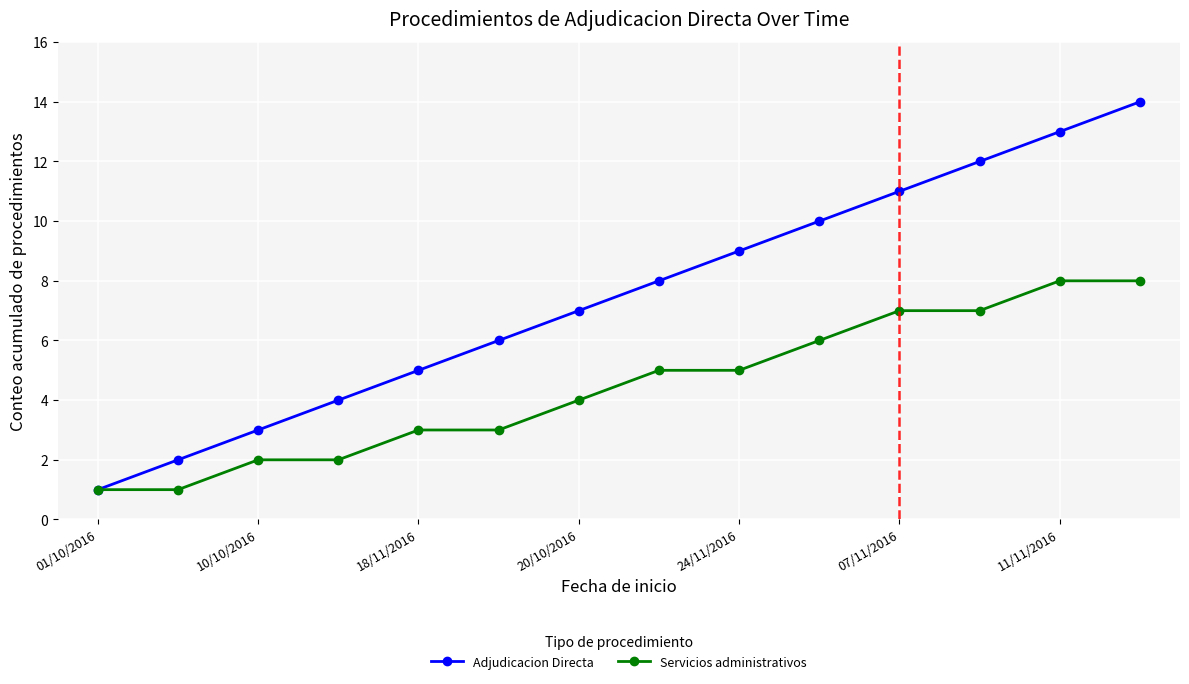

Rank the series by their average value, from highest to lowest.

Adjudicacion Directa, Servicios administrativos